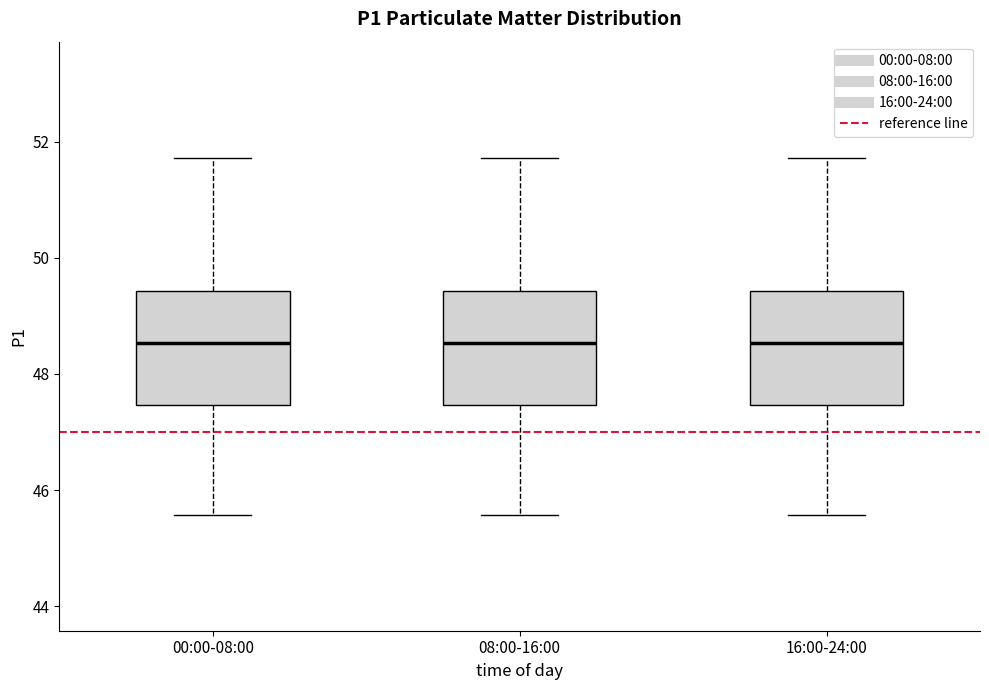

Where does the lower whisker of the box for 00:00-08:00 end on the y-axis? The values are not printed on the chart, so give them approximately, as read against the axis.

45.6